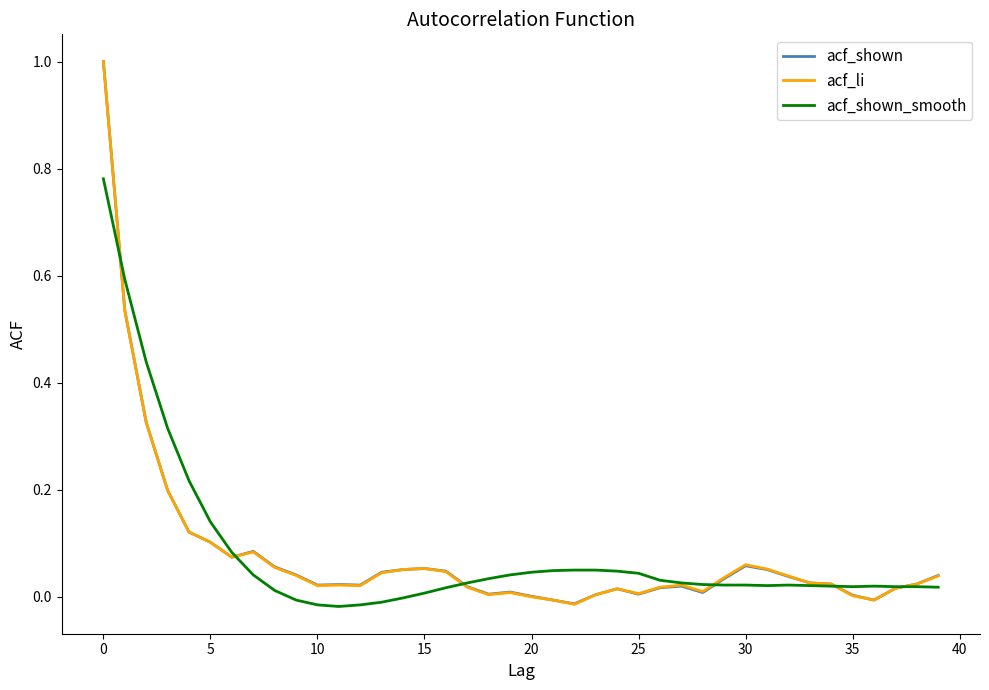

How many distinct data groups are displayed?

3